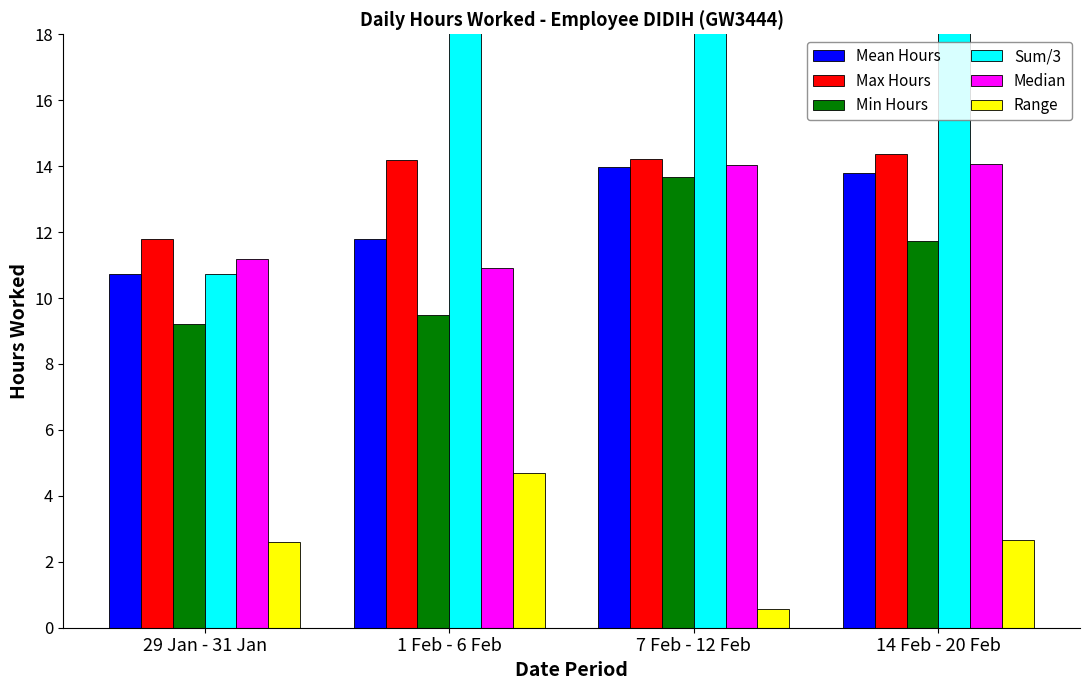

What is the value of the Range bar at the 1st from the left?

2.6